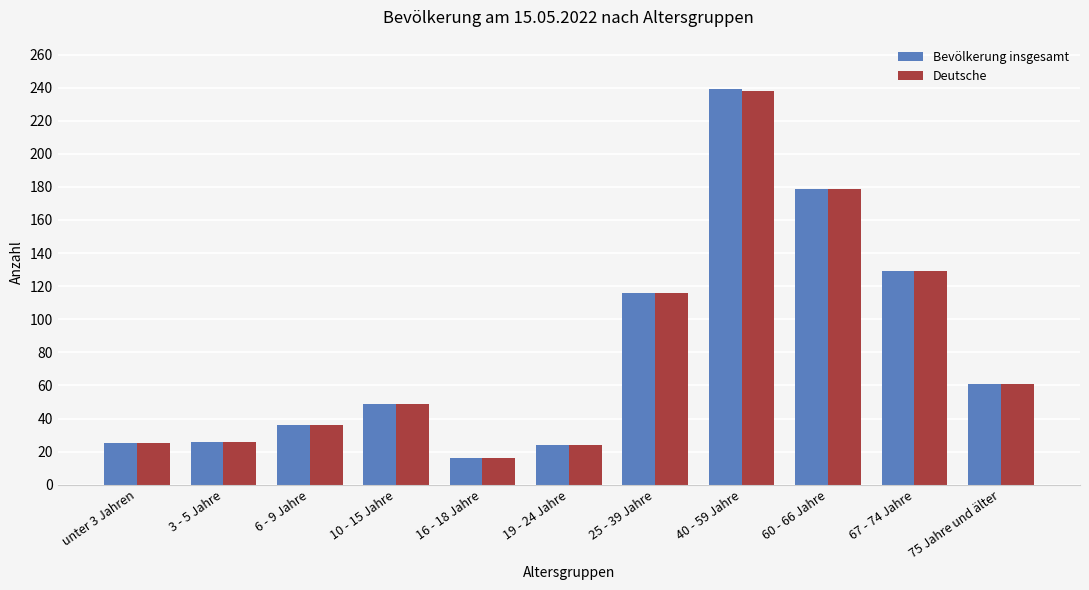

How many groups of bars are there?

11